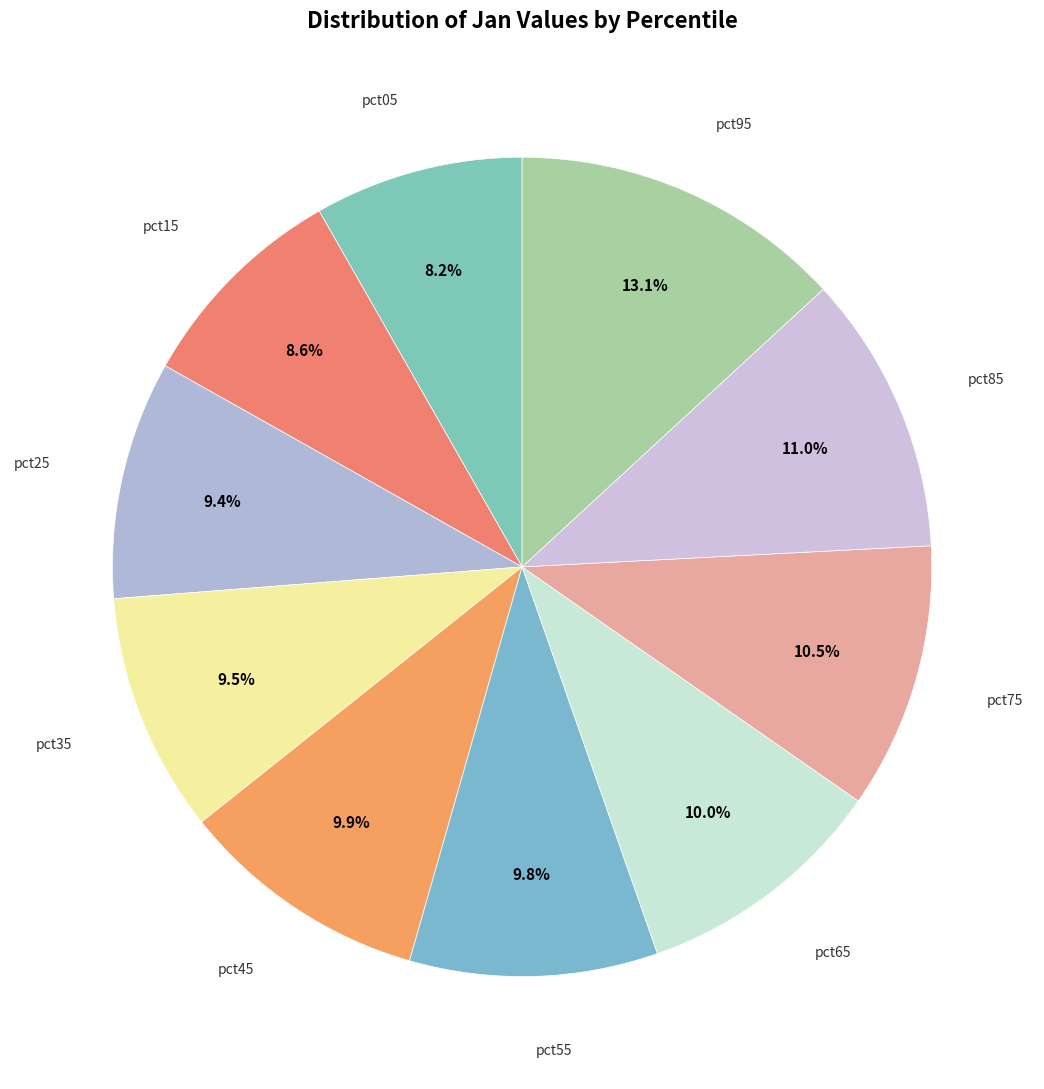

How many segments does this pie chart have?

10